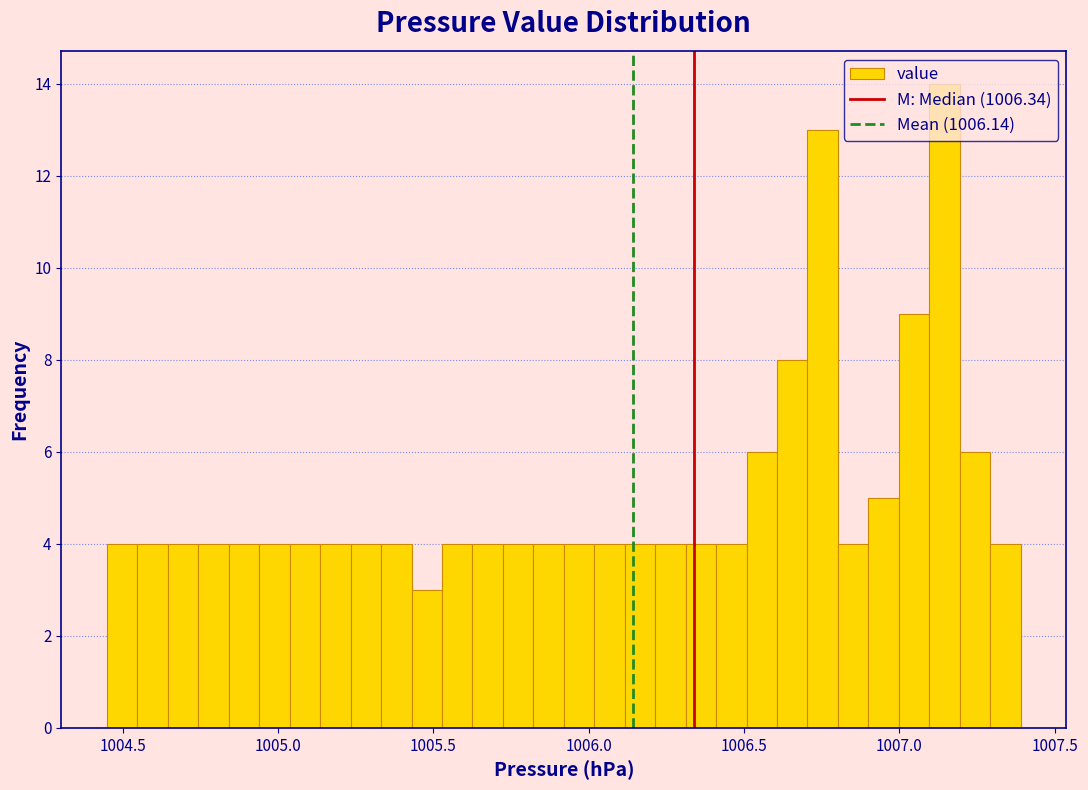

Around what value on the x-axis is the tallest bar? Give the approximate position of its centre, as read against the axis.

1007.15